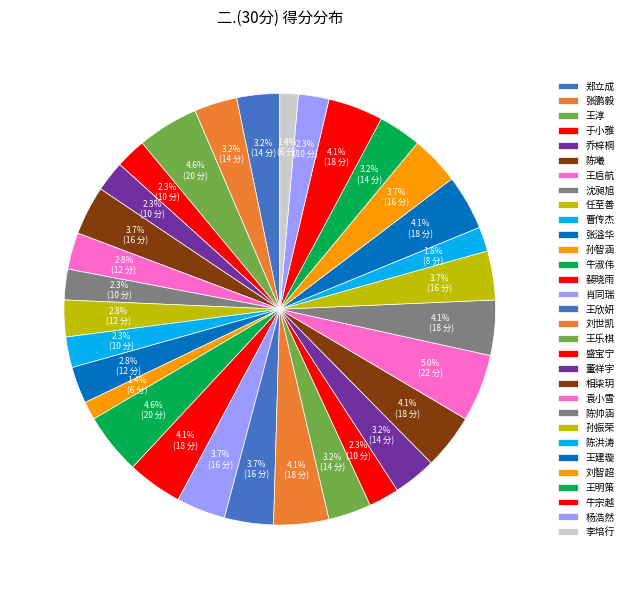

Count the number of slices in the pie.

31